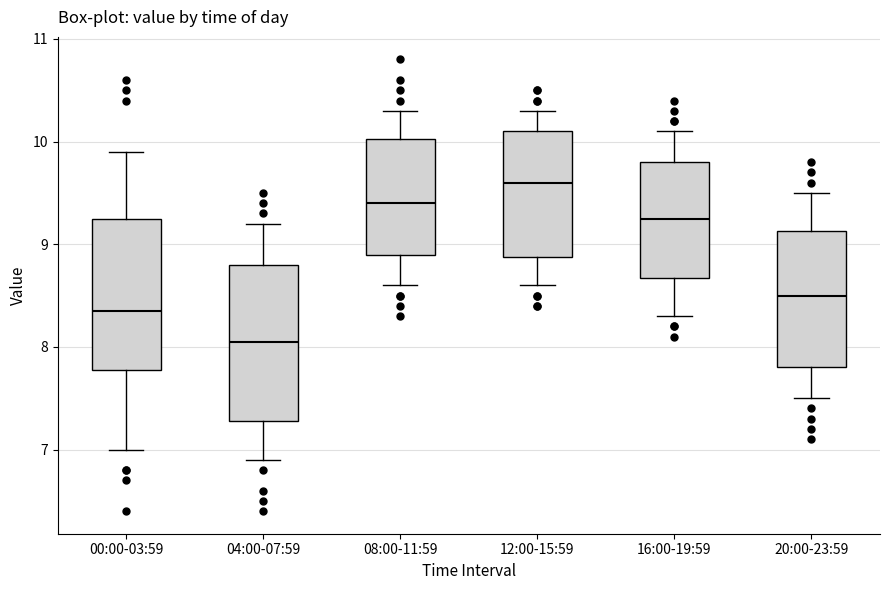

Where does the upper whisker of the box for 20:00-23:59 end on the y-axis? The values are not printed on the chart, so give them approximately, as read against the axis.

9.5